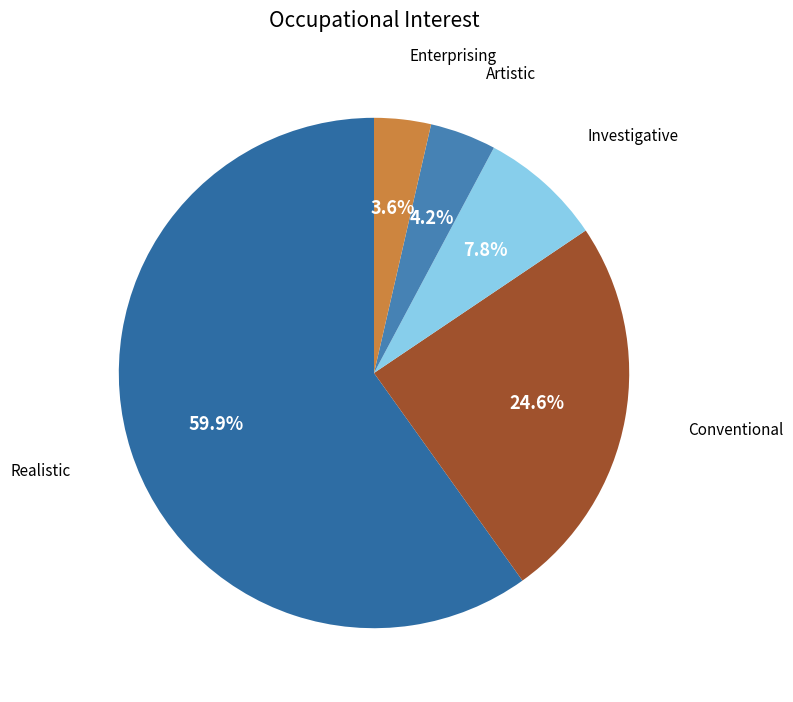

How many segments does this pie chart have?

5